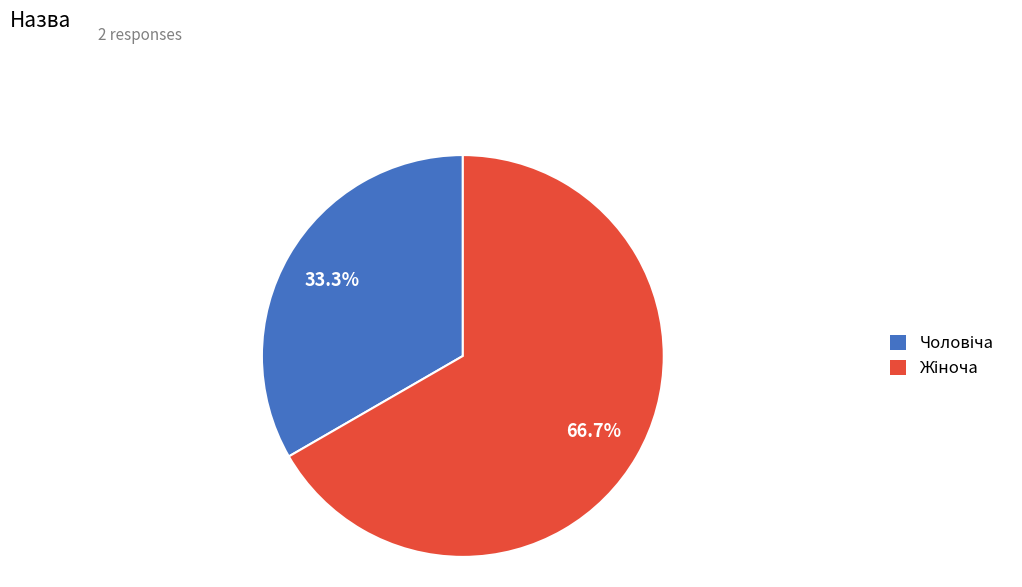

Is there a majority slice in this chart?

Yes